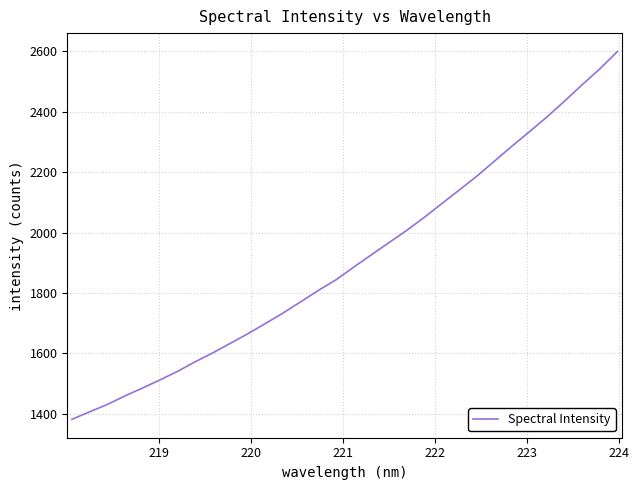

What is the minimum value shown in the chart?

1381.8